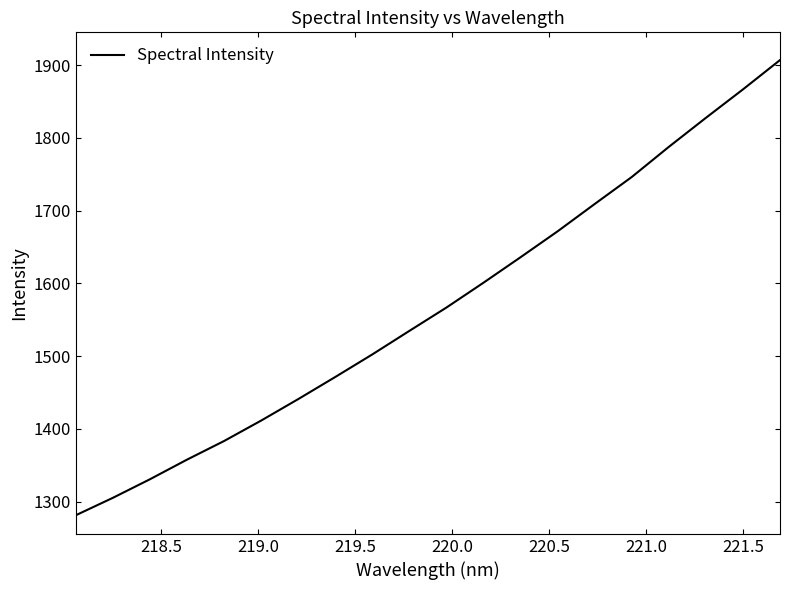

What is the average value?

1567.1